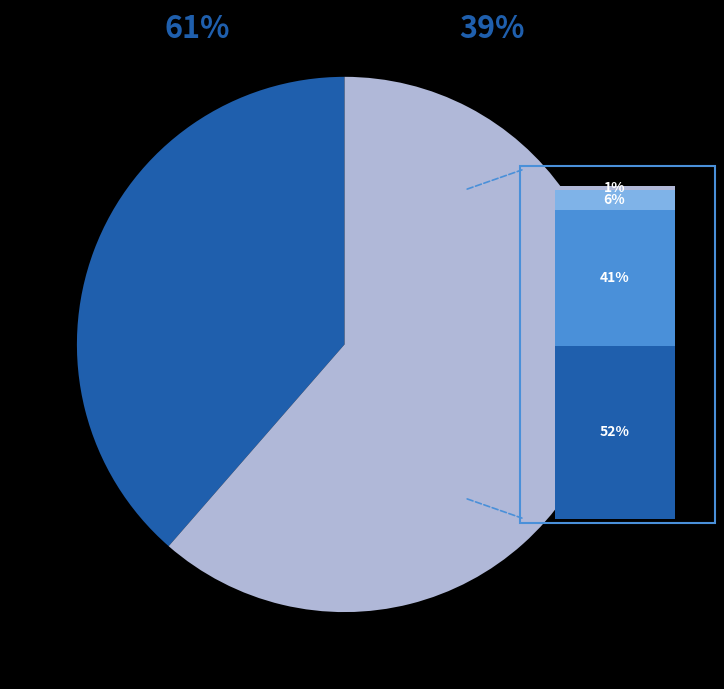

Which category has the smallest portion of the pie?

Investment Funds